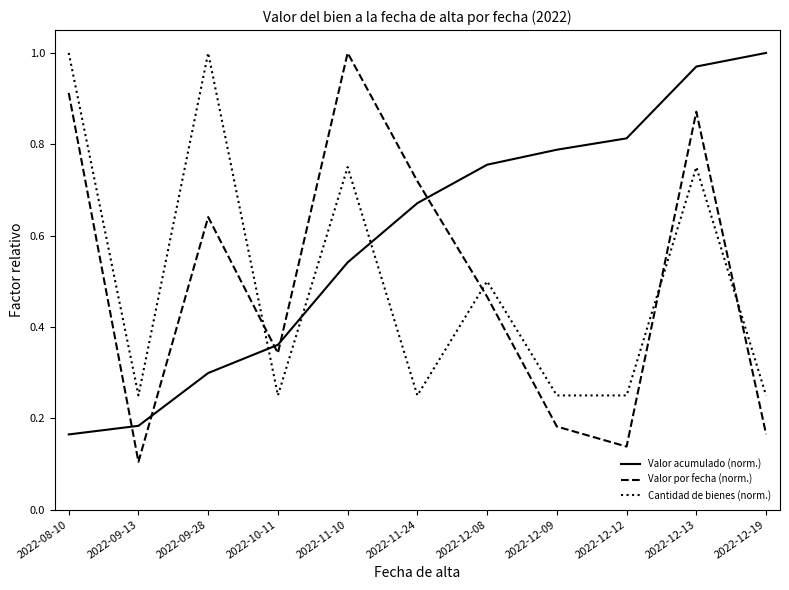

Rank the categories by Valor acumulado (norm.) value from lowest to highest.

2022-08-10, 2022-09-13, 2022-09-28, 2022-10-11, 2022-11-10, 2022-11-24, 2022-12-08, 2022-12-09, 2022-12-12, 2022-12-13, 2022-12-19